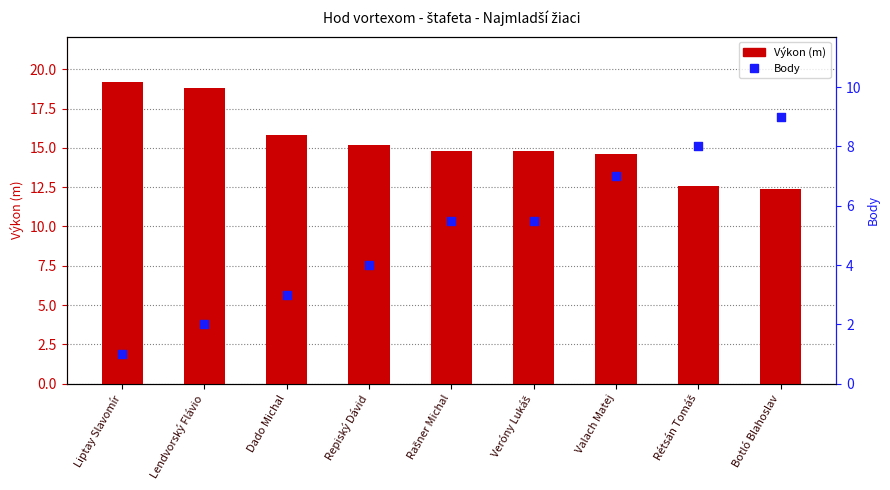

At how many categories does at least one series exceed 17?

2